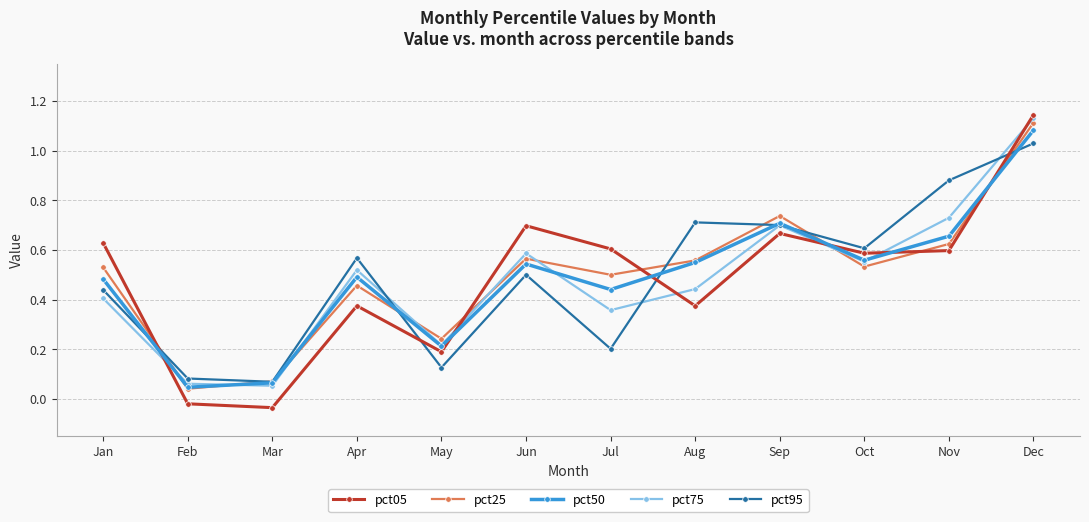

Between which two adjacent categories do pct05 and pct75 first intersect?

Jan and Feb